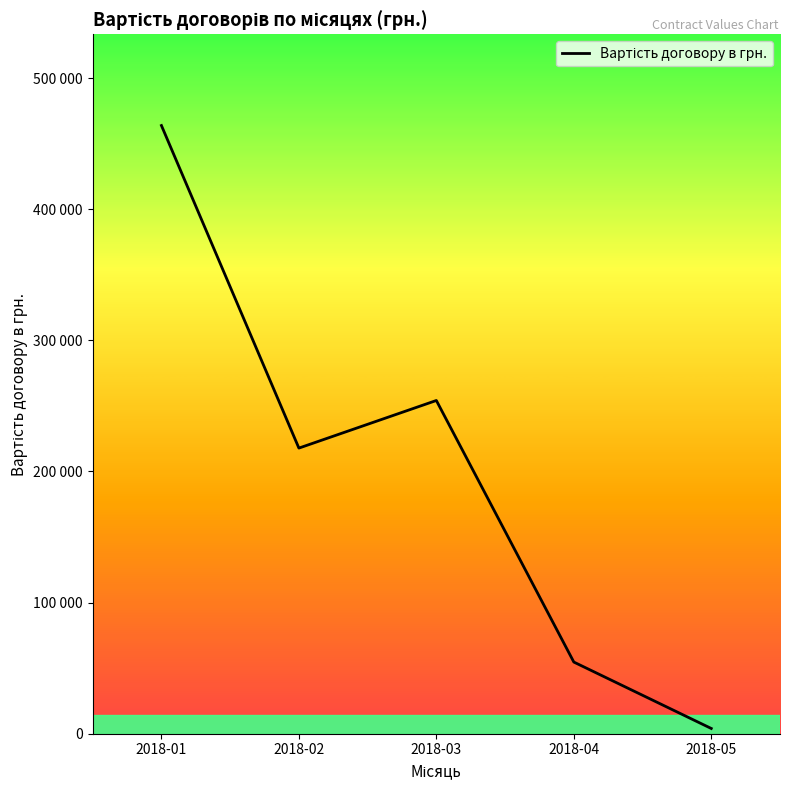

Does the chart have visible grid lines?

No